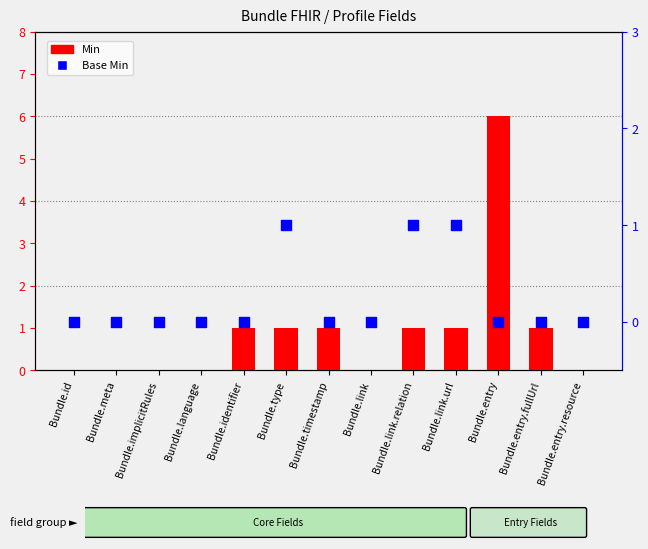

Which series has the largest Y range (max minus min)?

Min